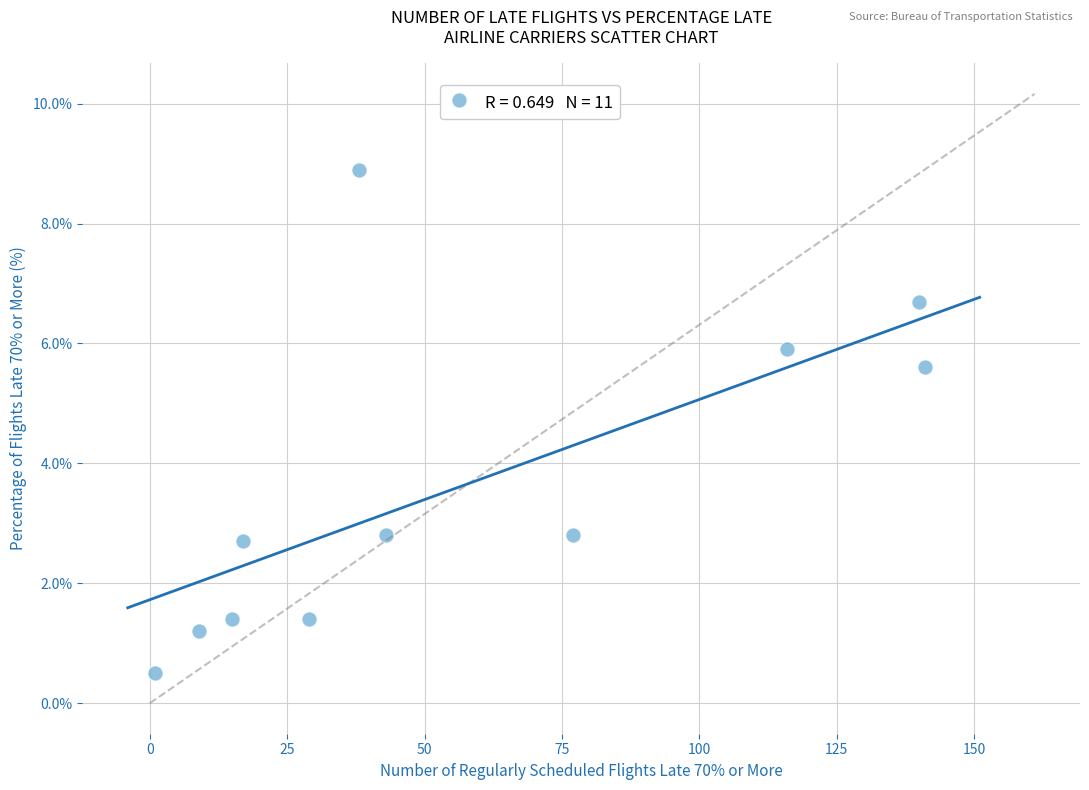

What is the range of X values (max minus min)?

140.0